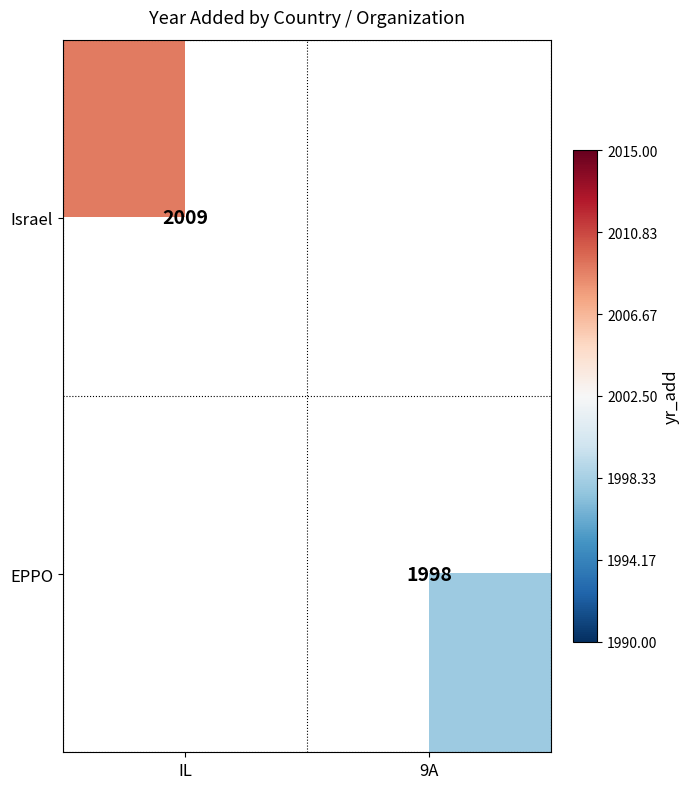

The value of Israel at IL is 1220. True or false?

False